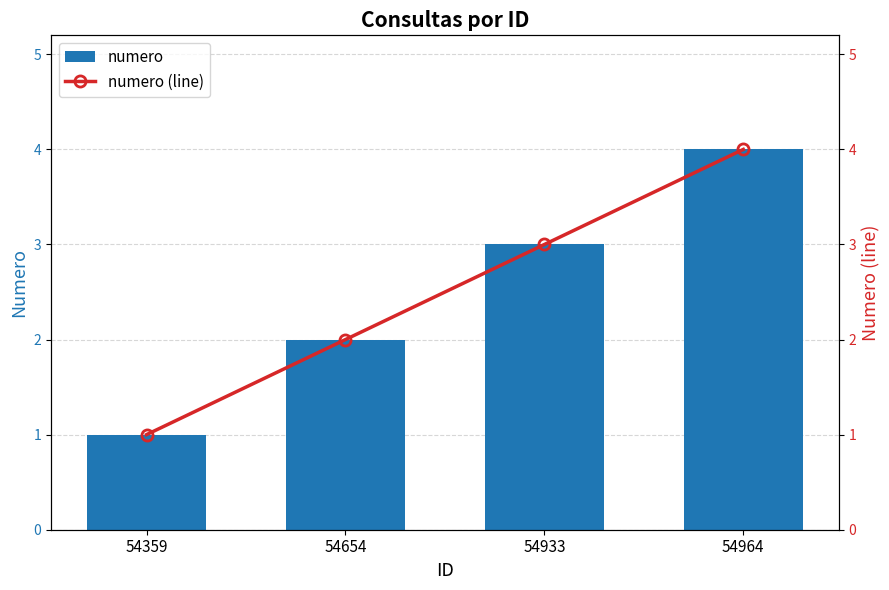

Where is numero nearest to the value 2?

54654